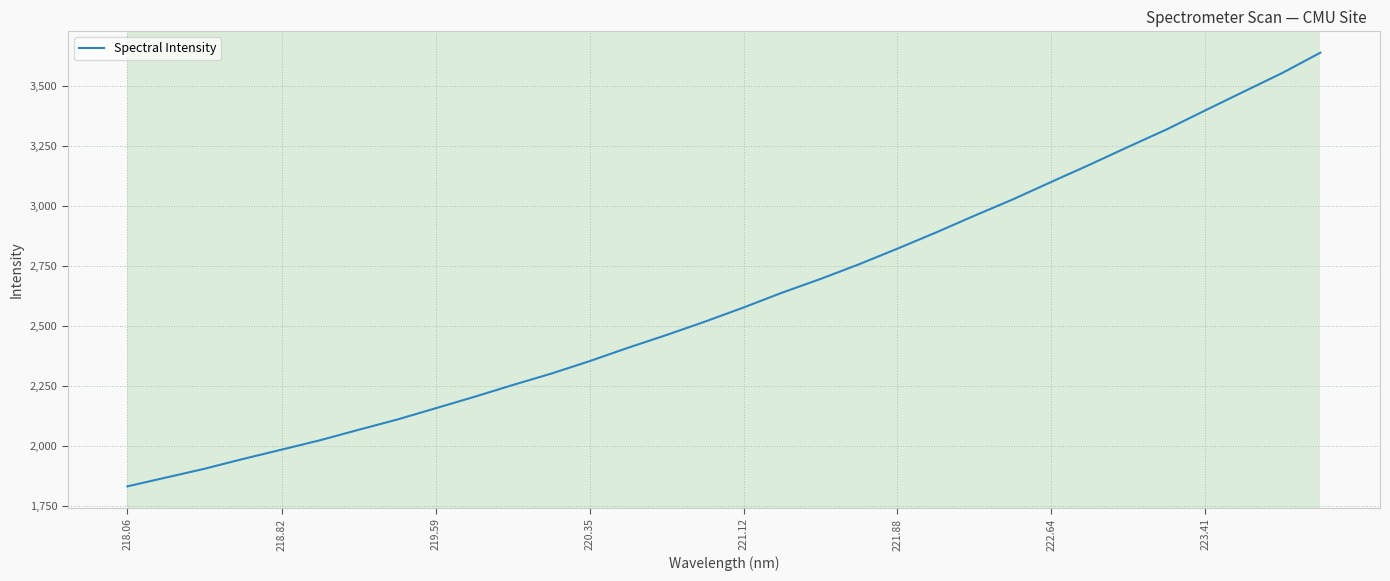

What is the difference between the maximum and minimum values?

1804.2